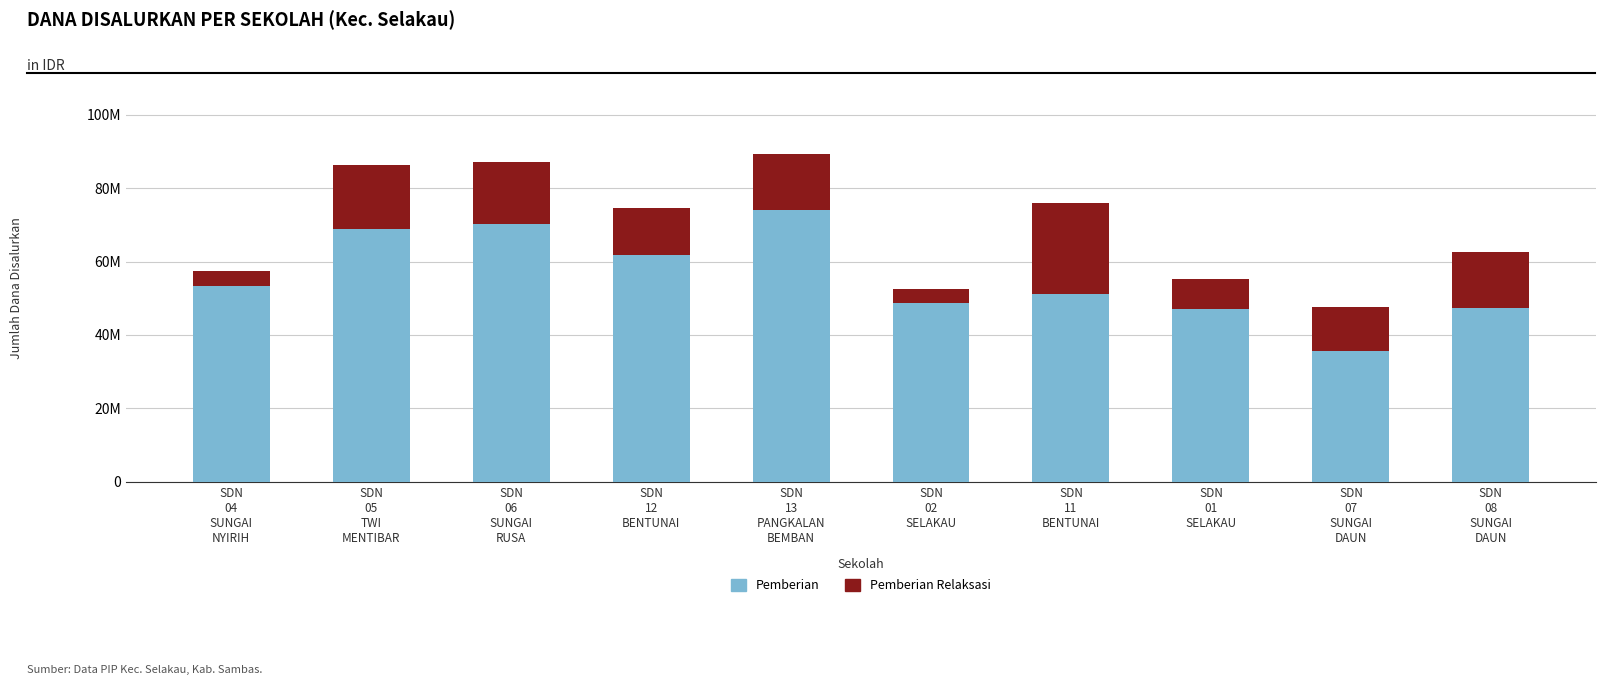

Are the bars horizontal?

No